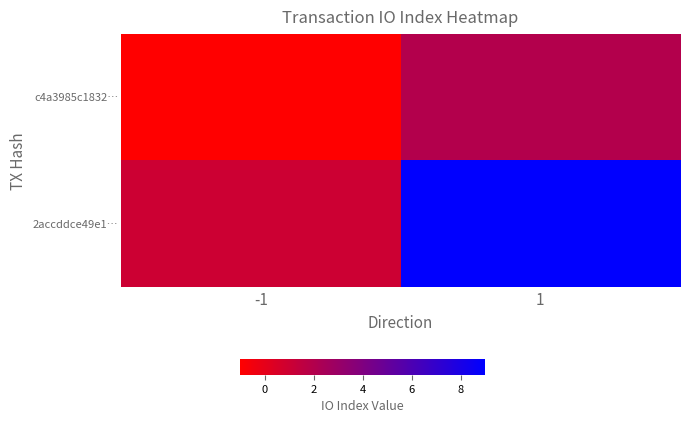

At which category is the sum across all series the highest?

1